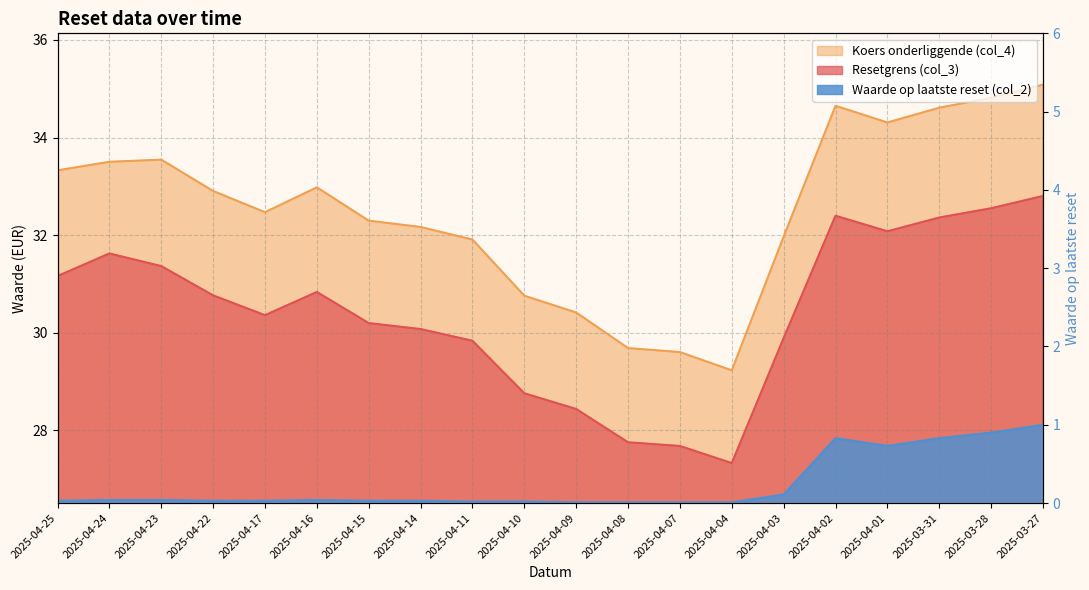

True or false: Koers onderliggende (col_4) and Waarde op laatste reset (col_2) cross at least once.

False